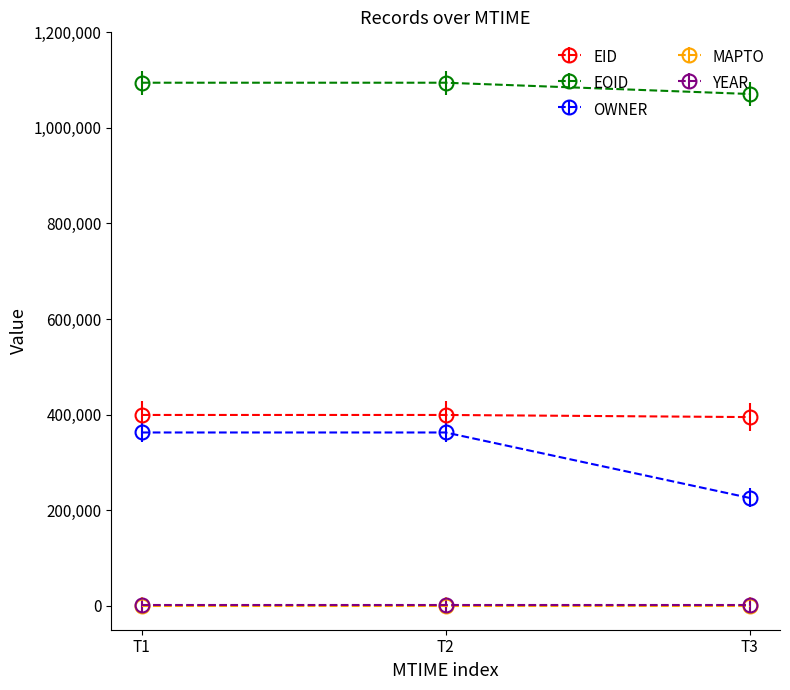

At how many categories does at least one series exceed 813940?

3